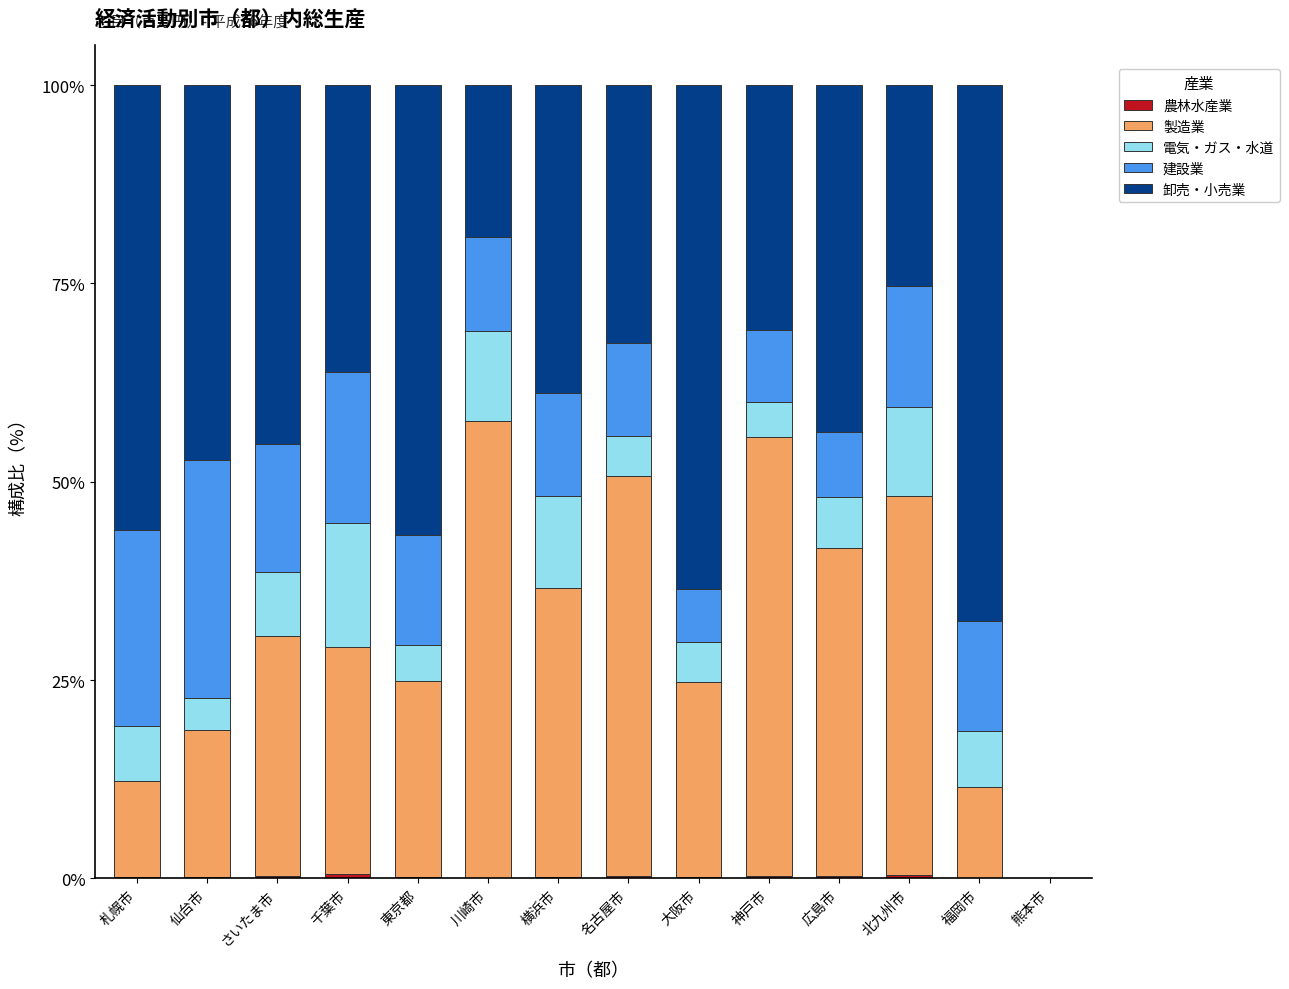

What is the total value across all series at 札幌市?

100.0